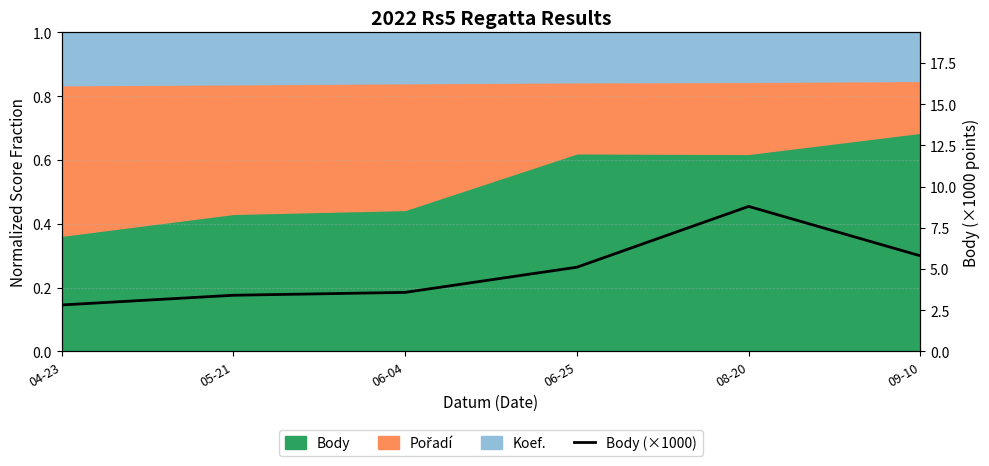

Reading left to right, transcribe all the data shown in this chart.

04-23=2.8	05-21=3.4	06-04=3.6	06-25=5.1	08-20=8.8	09-10=5.8